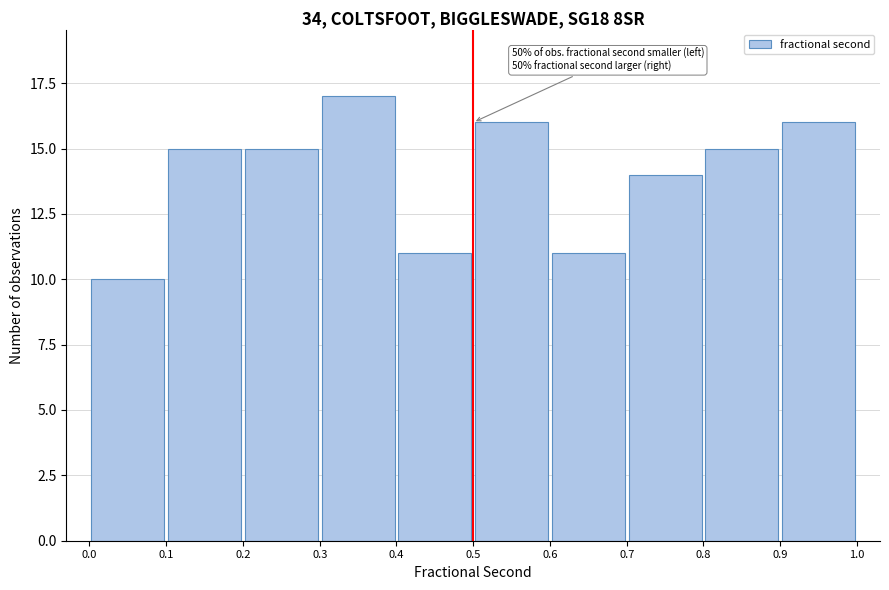

Over which range of the x-axis is the bar tallest?

0.3 to 0.4